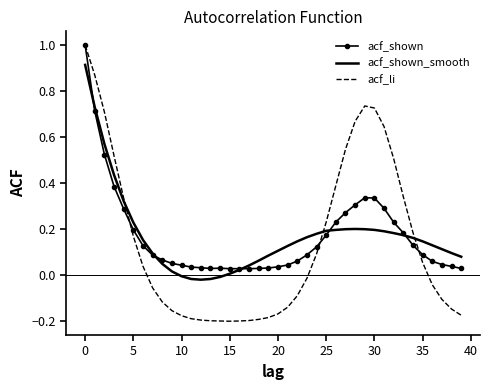

What are all the series names shown in the legend?

acf_shown, acf_shown_smooth, acf_li